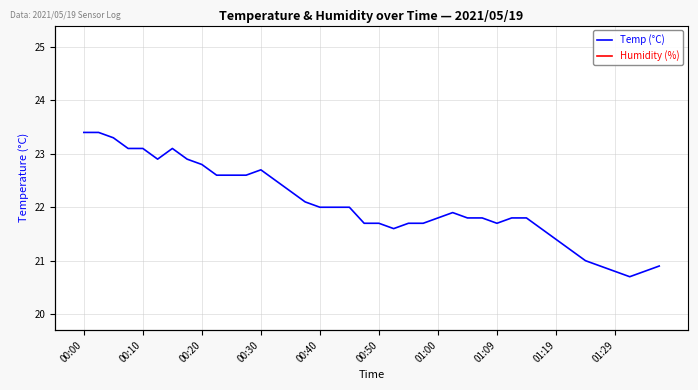

At 14, list the series in order from smallest to largest.

Temp (°C), Humidity (%)